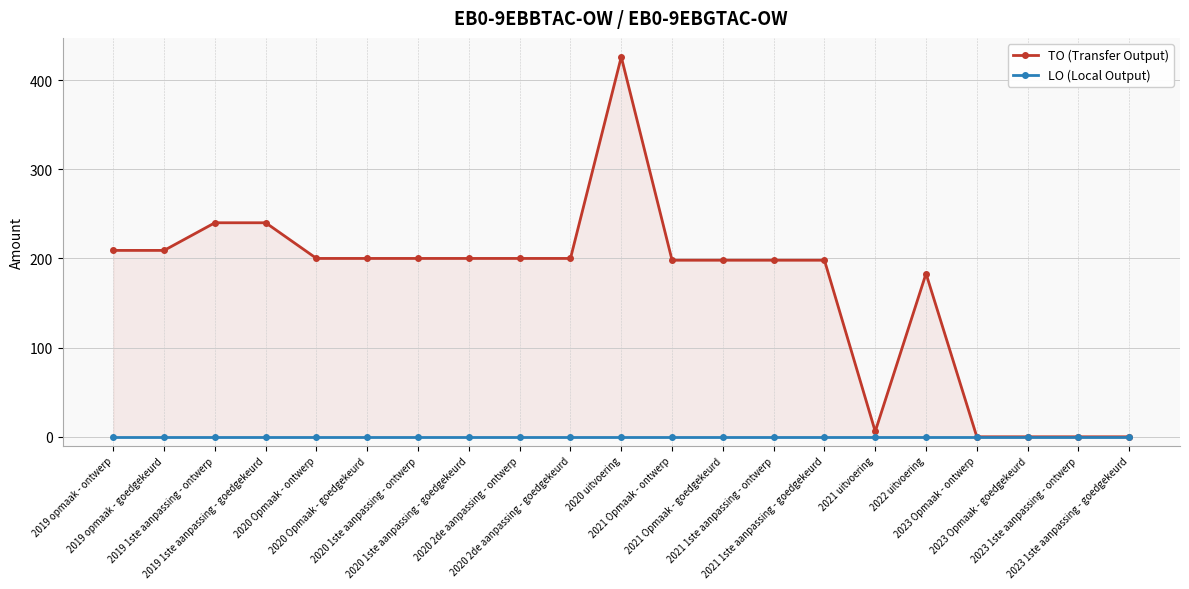

Reading right to left, list all the values displayed in this chart.

TO (Transfer Output): 2023 1ste aanpassing - goedgekeurd=0	2023 1ste aanpassing - ontwerp=0	2023 Opmaak - goedgekeurd=0	2023 Opmaak - ontwerp=0	2022 uitvoering=183	2021 uitvoering=6	2021 1ste aanpassing - goedgekeurd=198	2021 1ste aanpassing - ontwerp=198	2021 Opmaak - goedgekeurd=198	2021 Opmaak - ontwerp=198	2020 uitvoering=426	2020 2de aanpassing - goedgekeurd=200	2020 2de aanpassing - ontwerp=200	2020 1ste aanpassing - goedgekeurd=200	2020 1ste aanpassing - ontwerp=200	2020 Opmaak - goedgekeurd=200	2020 Opmaak - ontwerp=200	2019 1ste aanpassing - goedgekeurd=240	2019 1ste aanpassing - ontwerp=240	2019 opmaak - goedgekeurd=209	2019 opmaak - ontwerp=209
LO (Local Output): 2023 1ste aanpassing - goedgekeurd=0	2023 1ste aanpassing - ontwerp=0	2023 Opmaak - goedgekeurd=0	2023 Opmaak - ontwerp=0	2022 uitvoering=0	2021 uitvoering=0	2021 1ste aanpassing - goedgekeurd=0	2021 1ste aanpassing - ontwerp=0	2021 Opmaak - goedgekeurd=0	2021 Opmaak - ontwerp=0	2020 uitvoering=0	2020 2de aanpassing - goedgekeurd=0	2020 2de aanpassing - ontwerp=0	2020 1ste aanpassing - goedgekeurd=0	2020 1ste aanpassing - ontwerp=0	2020 Opmaak - goedgekeurd=0	2020 Opmaak - ontwerp=0	2019 1ste aanpassing - goedgekeurd=0	2019 1ste aanpassing - ontwerp=0	2019 opmaak - goedgekeurd=0	2019 opmaak - ontwerp=0